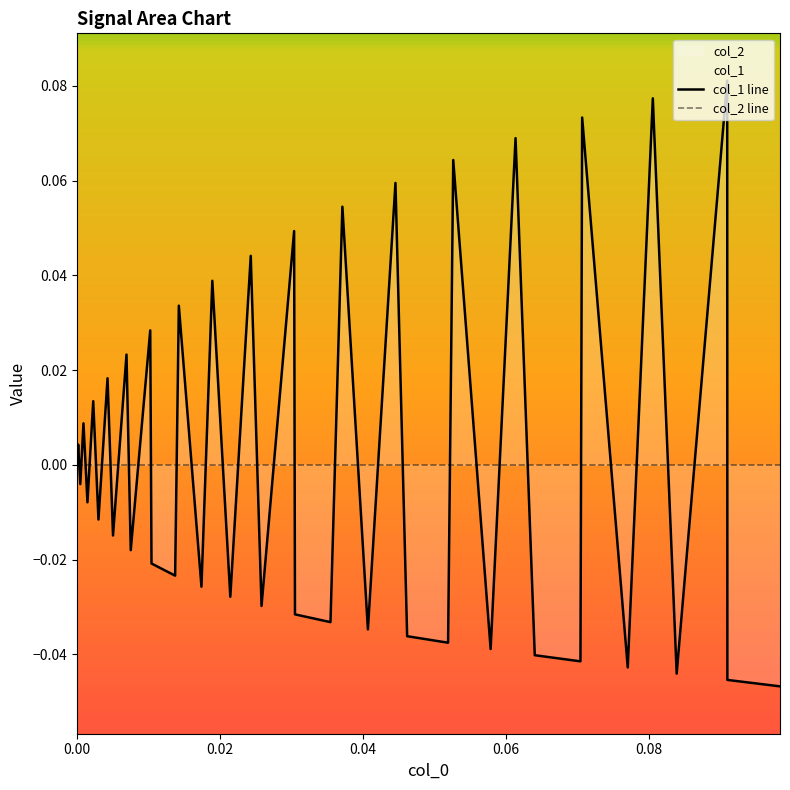

How many lines are shown in the chart?

2